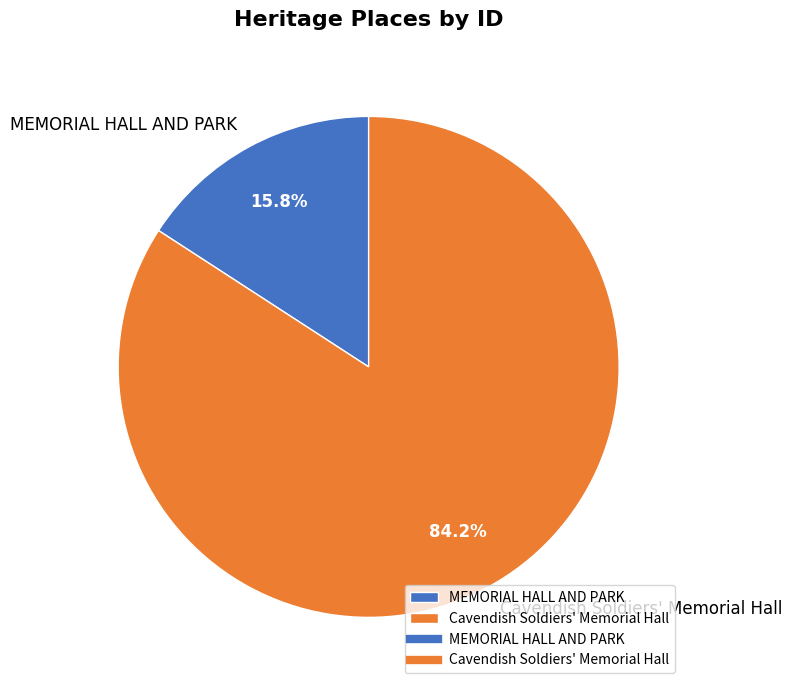

How many segments does this pie chart have?

2